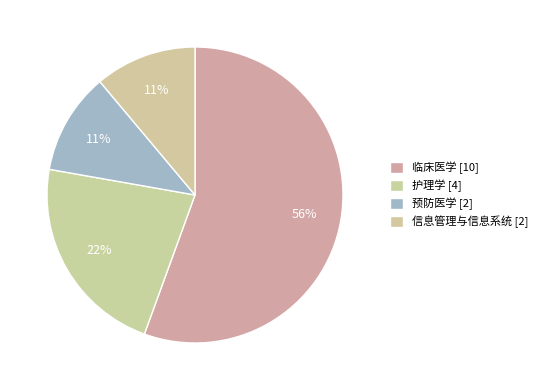

To the nearest percent, what is the average slice percentage?

25%